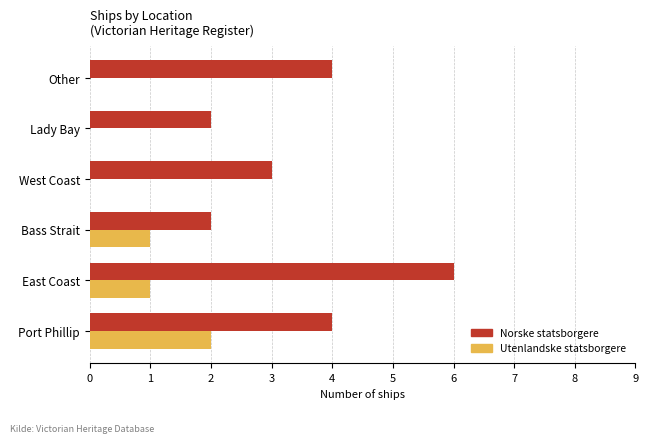

Which series has the widest spread of values?

Norske statsborgere